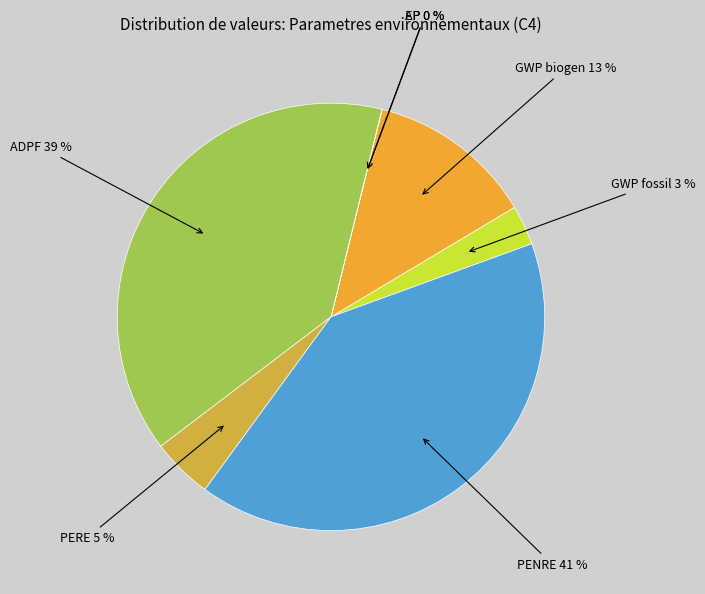

Is the sum of PERE 5 % and GWP biogen 13 % greater than half?

No